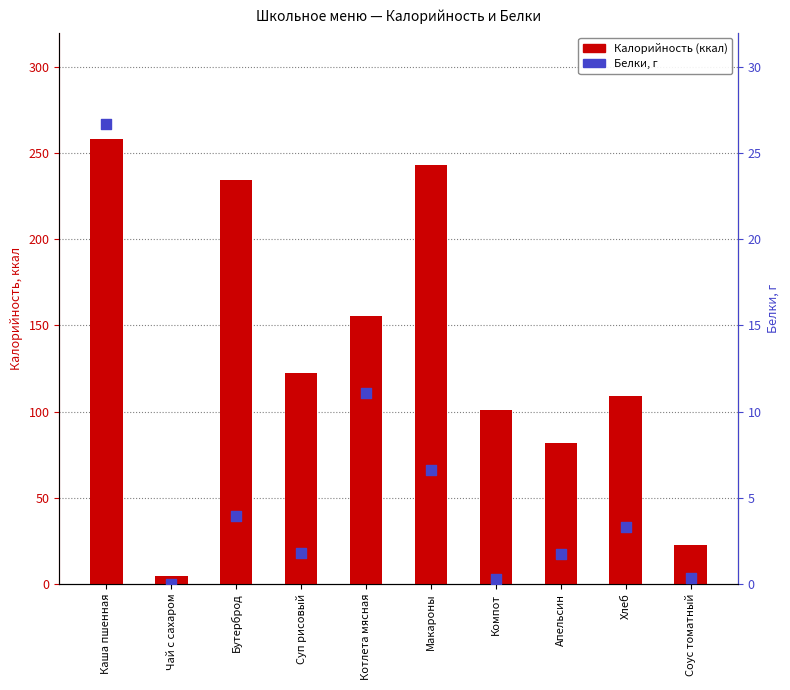

What are all the series names shown in the legend?

Калорийность (ккал), Белки, г